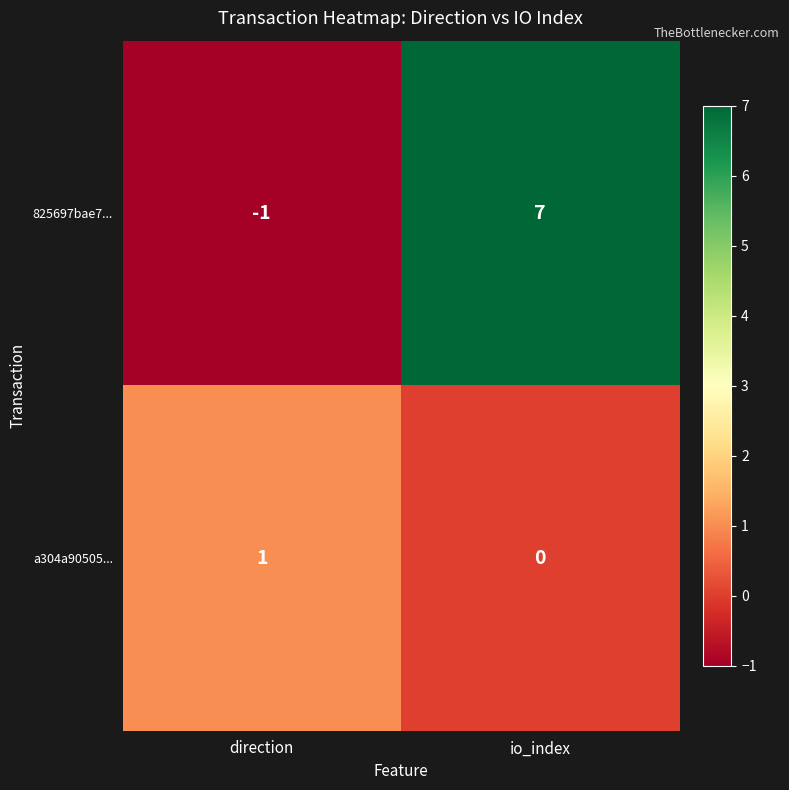

Reading left to right, extract all data points from this chart.

825697bae7...: -1	7
a304a90505...: 1	0